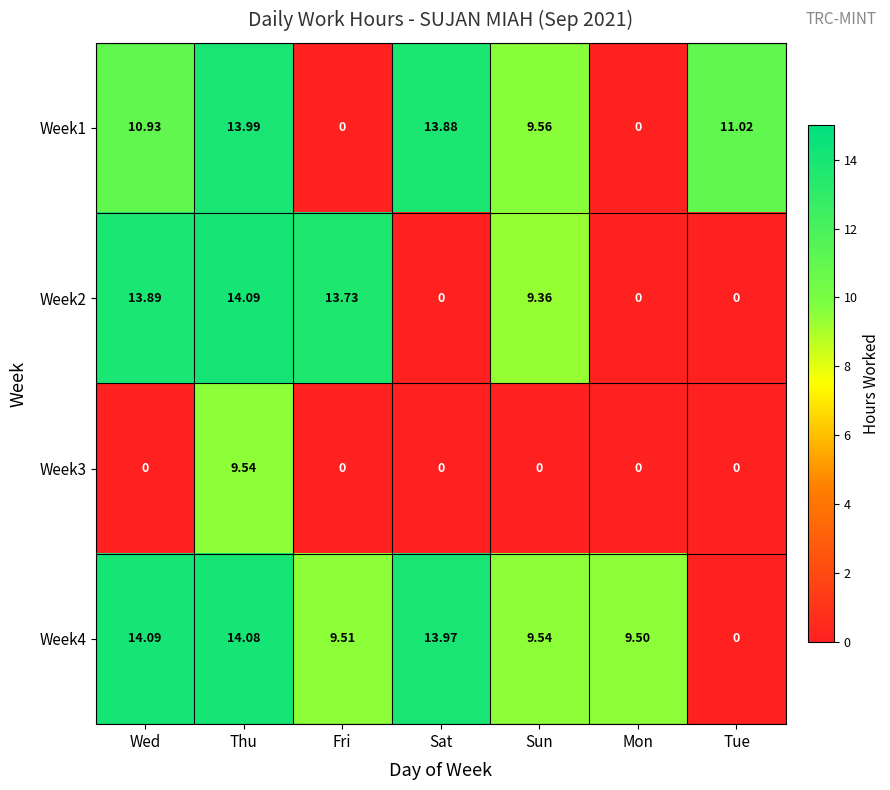

Is the value of Week1 at Sun greater than the value of Week3 at Tue?

Yes